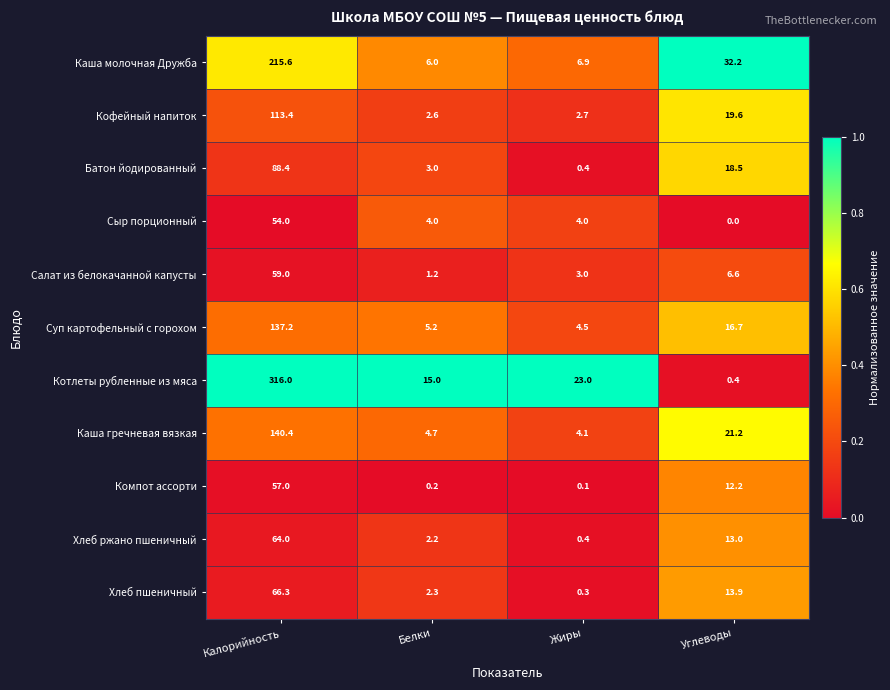

What value does the Суп картофельный с горохом series have at Белки?

5.2